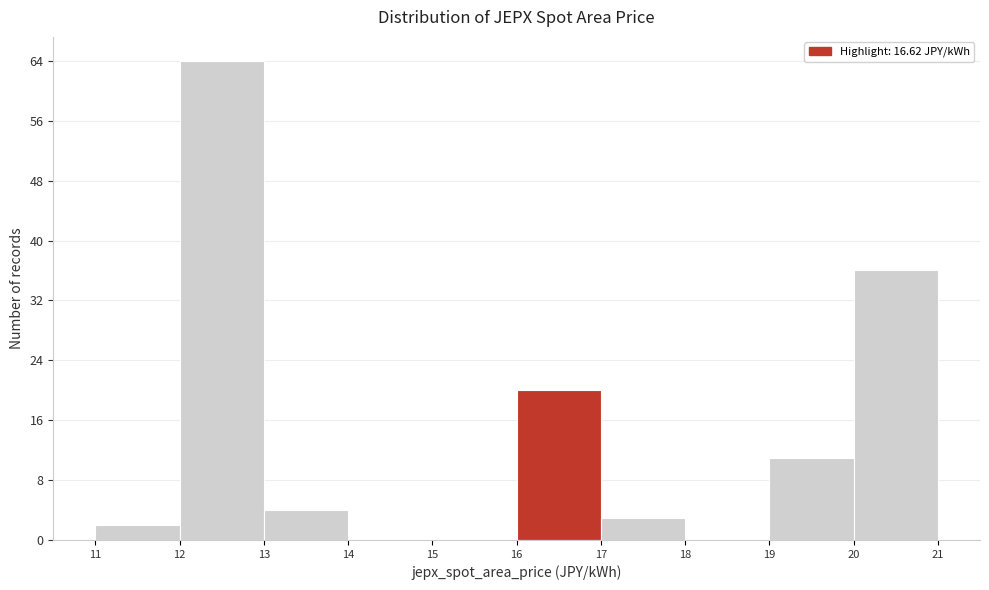

Reading left to right, list every bar in this chart as the range it spans on the x-axis followed by its height. The values are not printed on the chart, so give them approximately, as read against the axis.

11 to 12: 2
12 to 13: 64
13 to 14: 4
14 to 15: 0
15 to 16: 0
16 to 17: 20
17 to 18: 3
18 to 19: 0
19 to 20: 11
20 to 21: 36